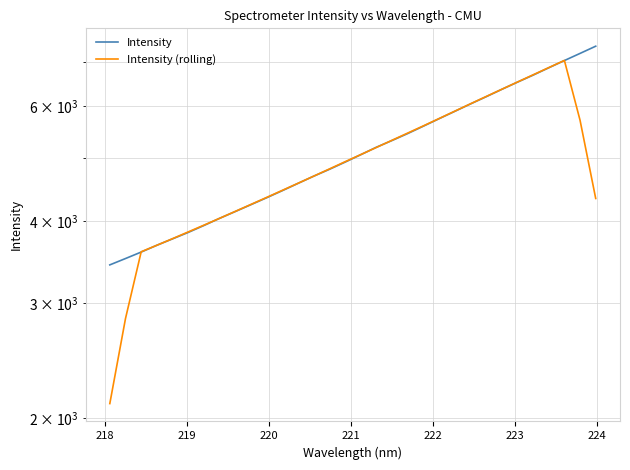

What is the lowest value of the Intensity (rolling) series?

2106.7